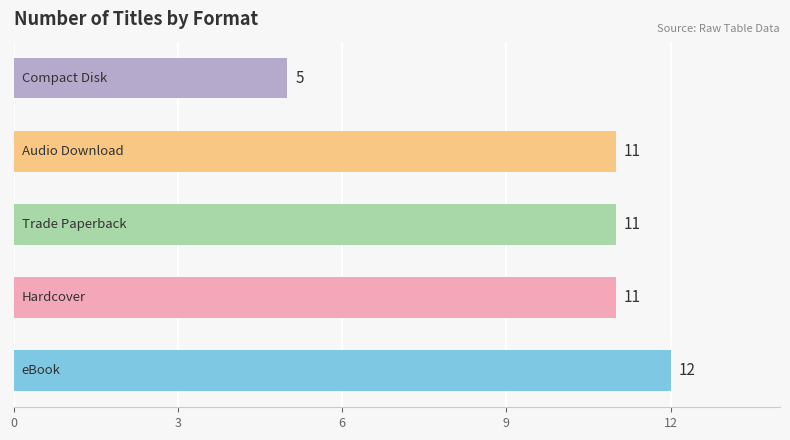

What is the smallest value displayed?

5